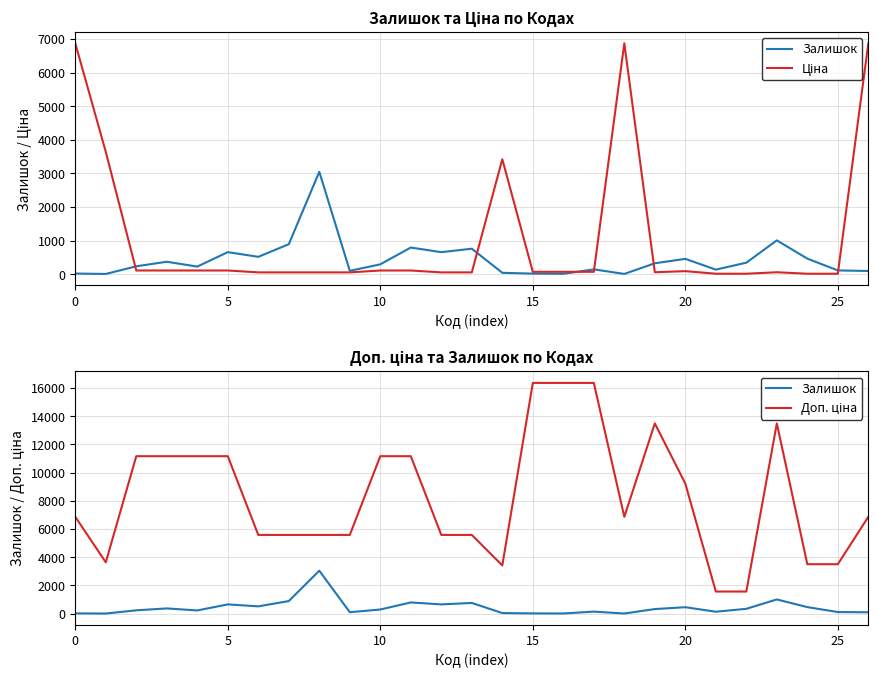

The value of Залишок at 15 is 207.9. True or false?

False